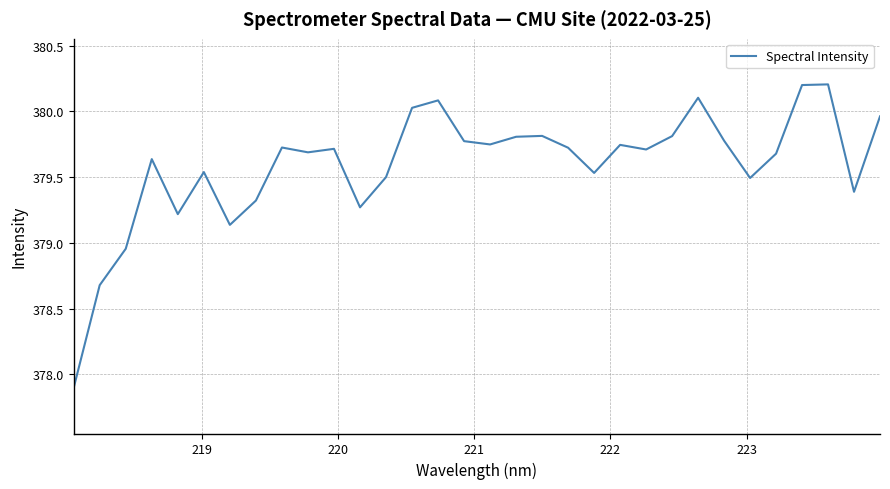

What is the minimum value shown in the chart?

377.9